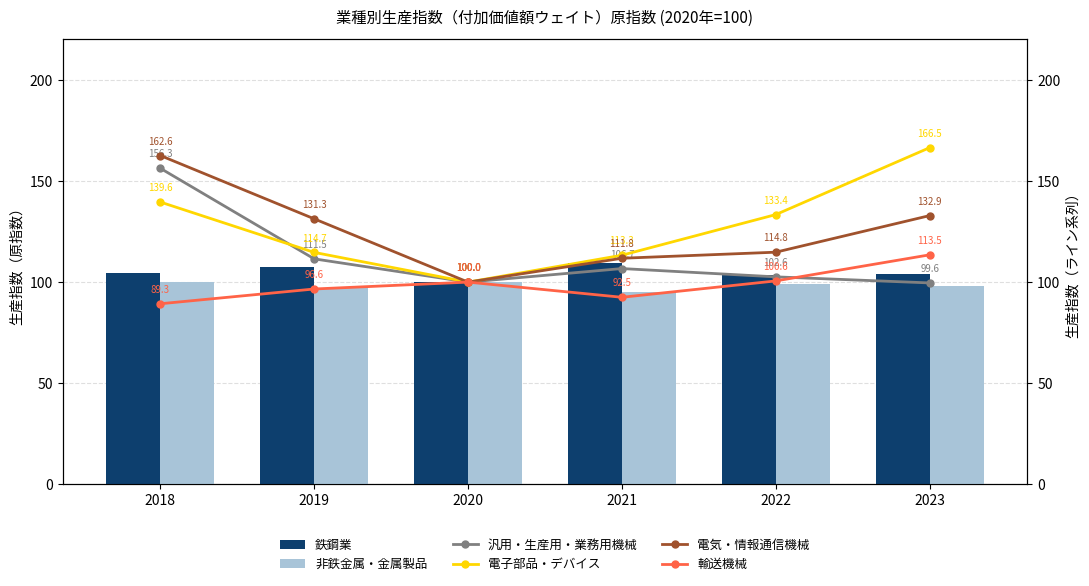

Between 2022 and 2023, which is larger?

2023